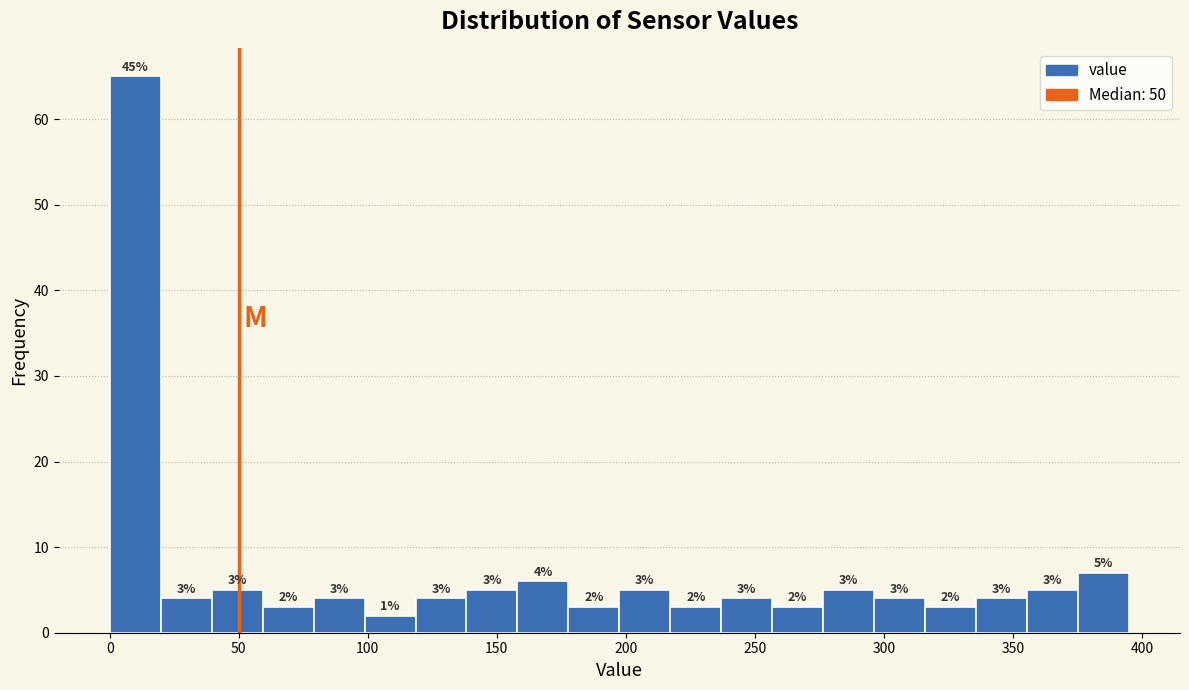

Read against the x-axis, roughly where is the centre of the tallest bar?

10